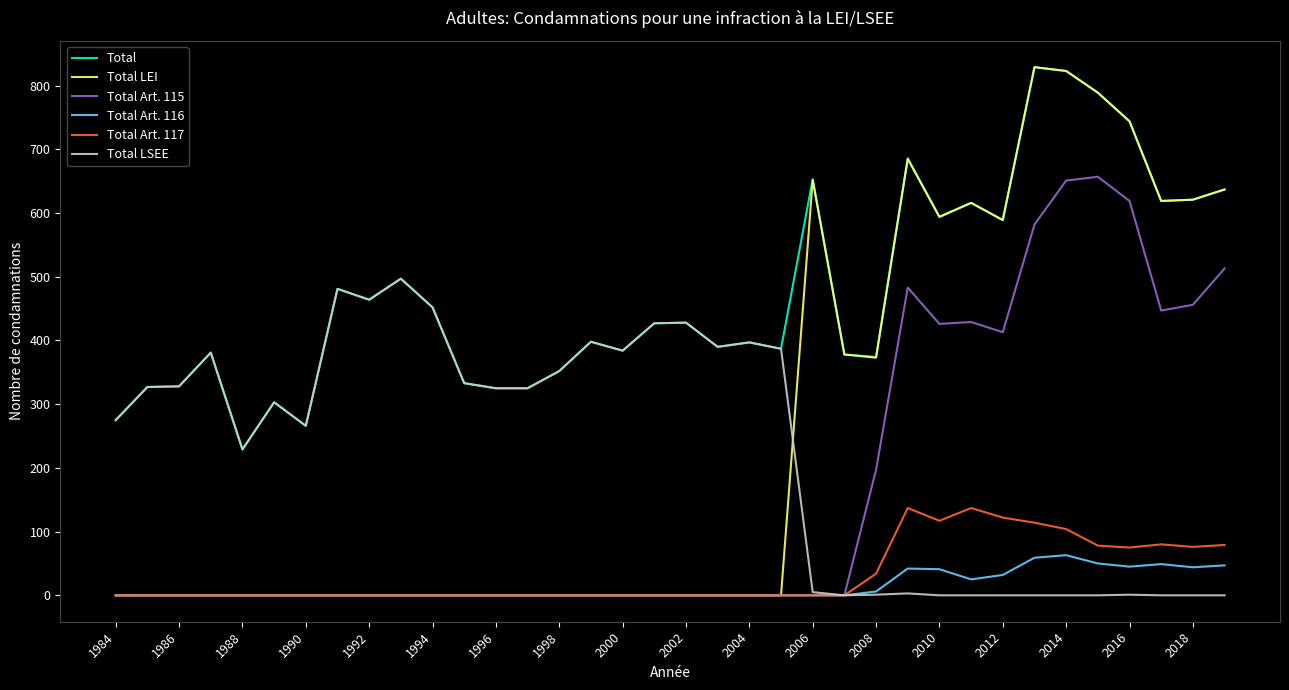

Which series has the largest total across all categories?

Total